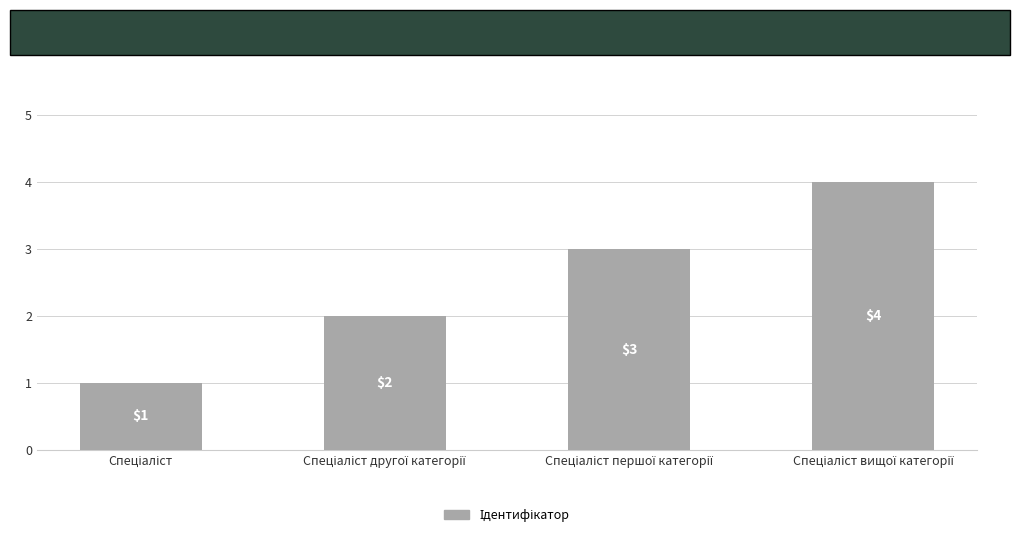

How many series are shown in this chart?

1